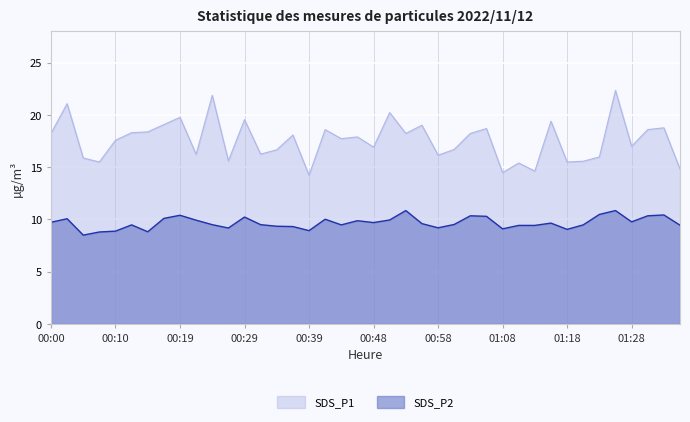

Which series has the widest spread of values?

SDS_P1